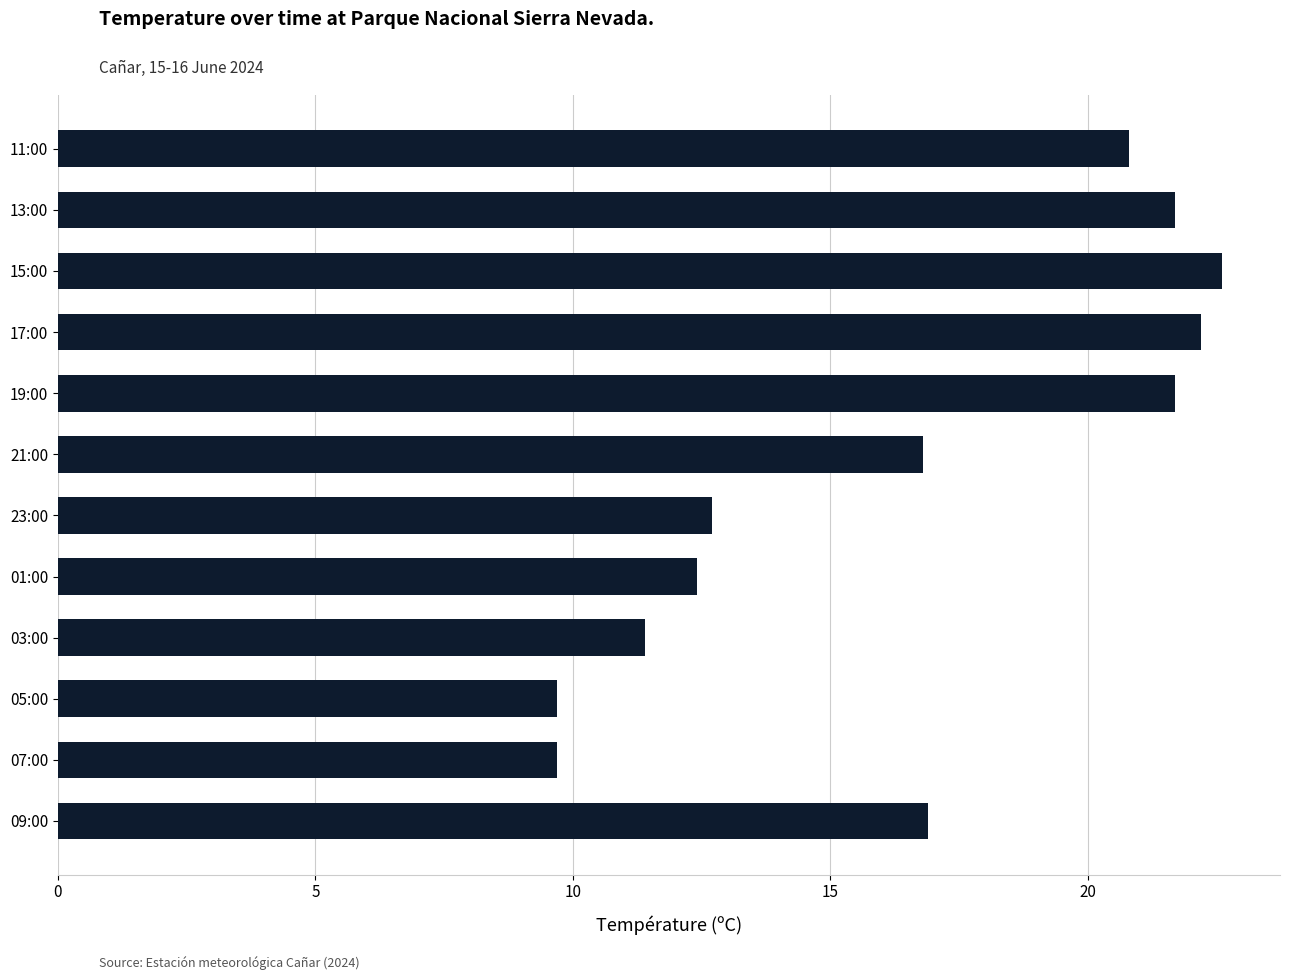

What is the average value?

16.6